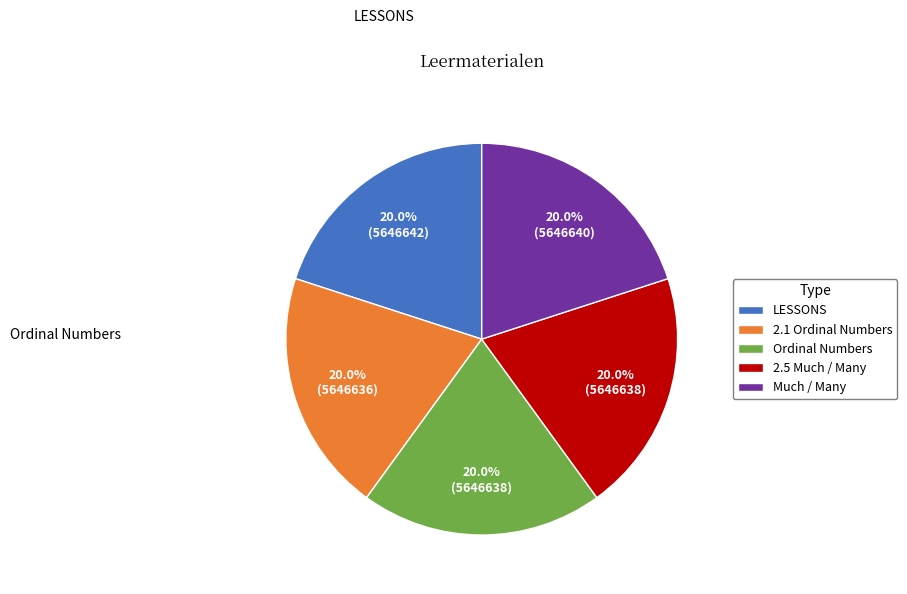

Is 2.1 Ordinal Numbers the majority of the pie?

No